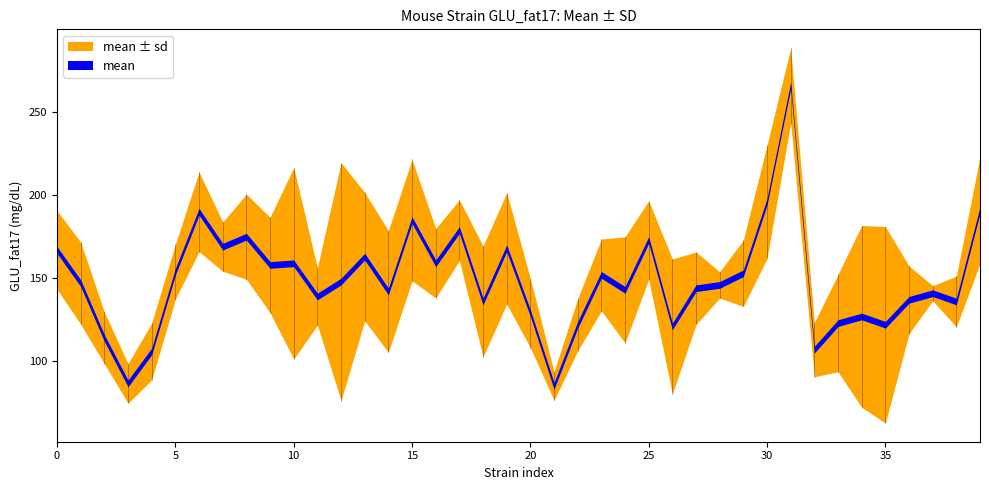

Rank the categories by mean value from lowest to highest.

C58/J, A/J, BALB/cJ, MOLF/EiJ, 129S1/SvImJ, NON/ShiLtJ, SEA/GnJ, CZECHII/EiJ, PERA/EiJ, WSB/EiJ, RIIIS/J, MA/MyJ, RF/J, BALB/cByJ, SWR/J, DBA/1J, AKR/J, SM/J, C57BLKS/J, NZW/LacJ, CAST/EiJ, NOD/ShiLtJ, I/LnJ, C57L/J, C3H/HeJ, LP/J, NZB/BlNJ, SJL/J, PL/J, BTBR T<+> Itpr3<tf>/J, BUB/BnJ, DBA/2J, C57BR/cdJ, FVB/NJ, KK/HlJ, CBA/J, C57BL/6J, MSM/MsJ, C57BL/10J, SPRET/EiJ